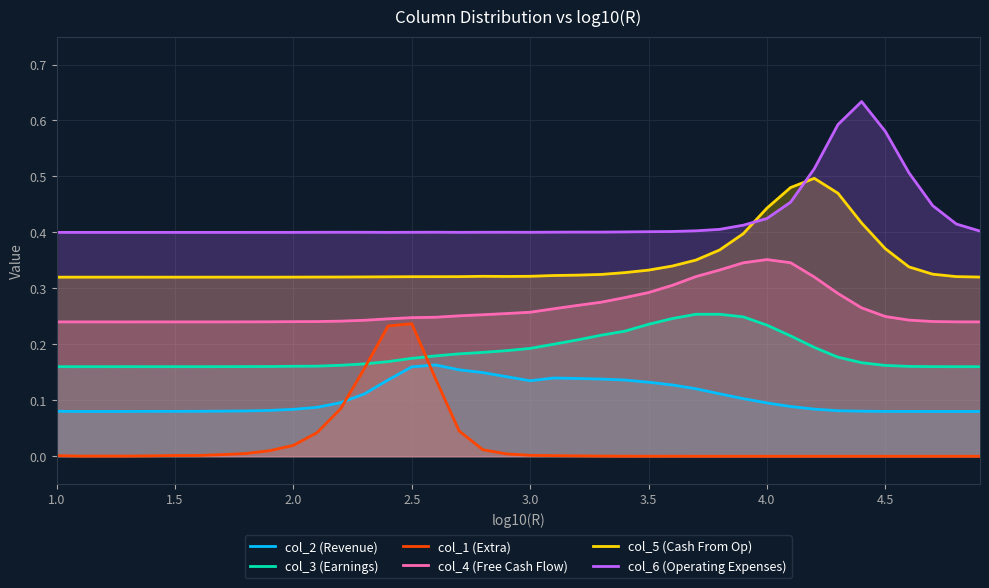

Does the chart display data point markers on the line(s)?

No